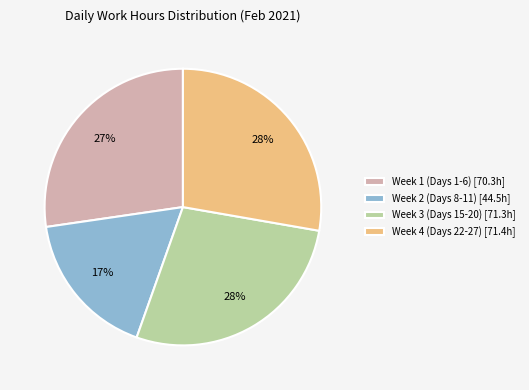

True or false: Week 2 (Days 8-11) [44.5h] accounts for 8% of the total.

False